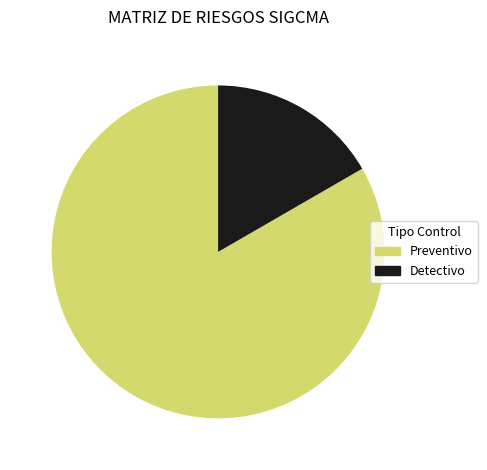

Which slice represents more than half of the pie?

Preventivo